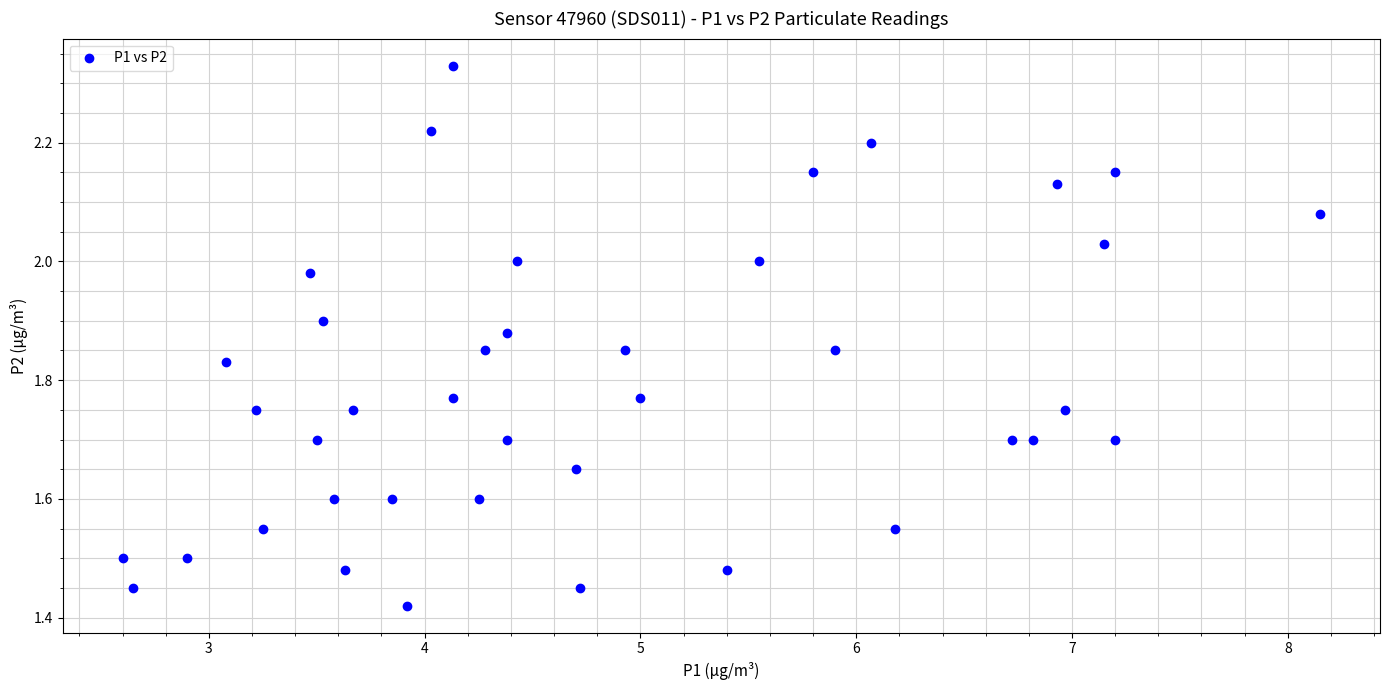

What is the range of X values (max minus min)?

5.6